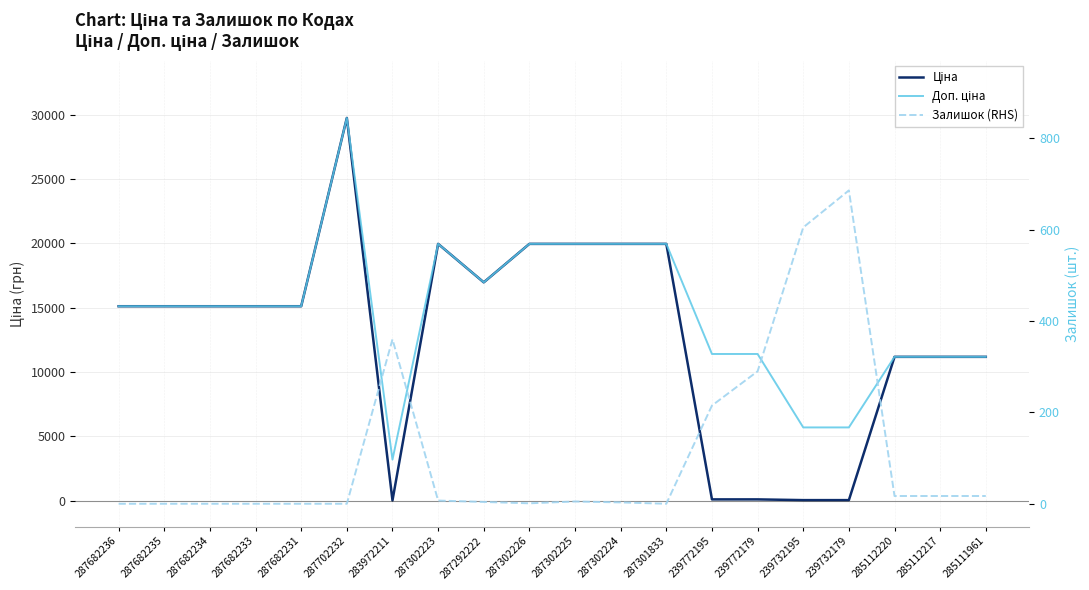

How many lines are shown in the chart?

3